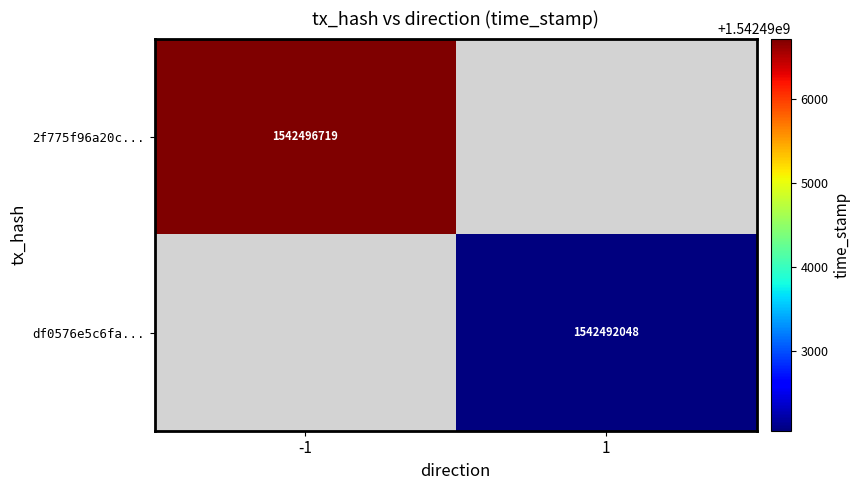

Is the value of df0576e5c6fa... at 1 greater than the value of 2f775f96a20c... at -1?

No